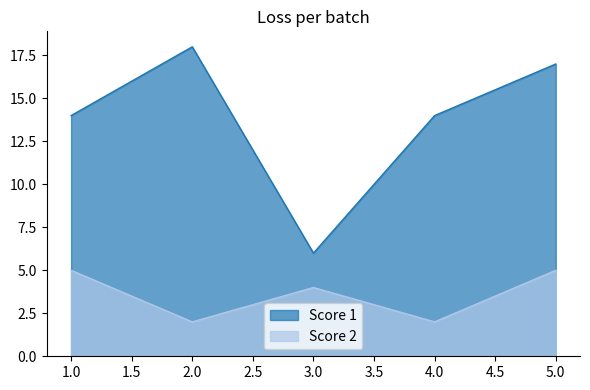

True or false: Score 1 and Score 2 cross at least once.

False